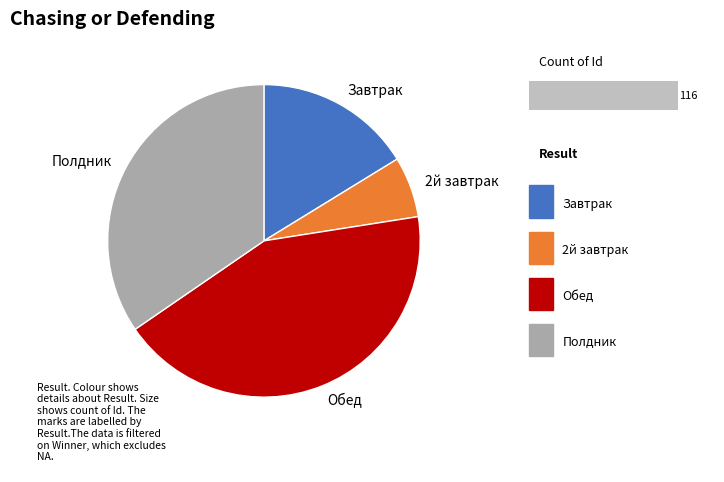

Do Завтрак and 2й завтрак together represent more than half of the pie?

No